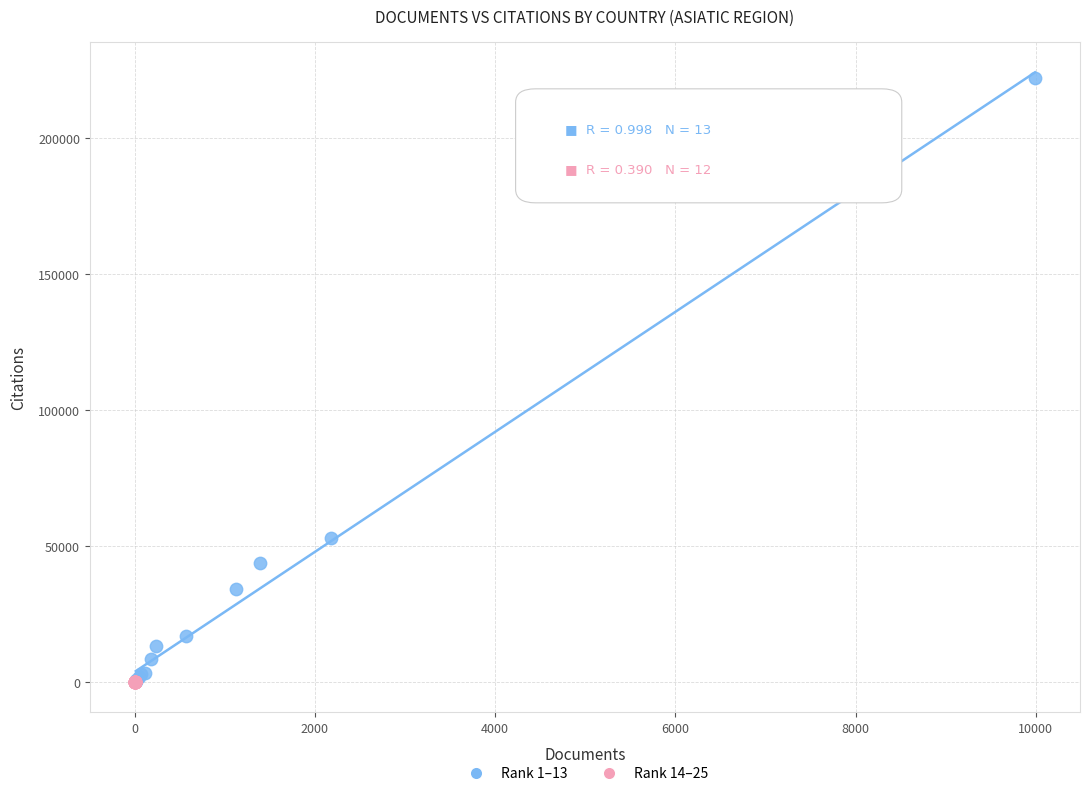

What are all the series names shown in the legend?

Rank 1–13, Rank 14–25